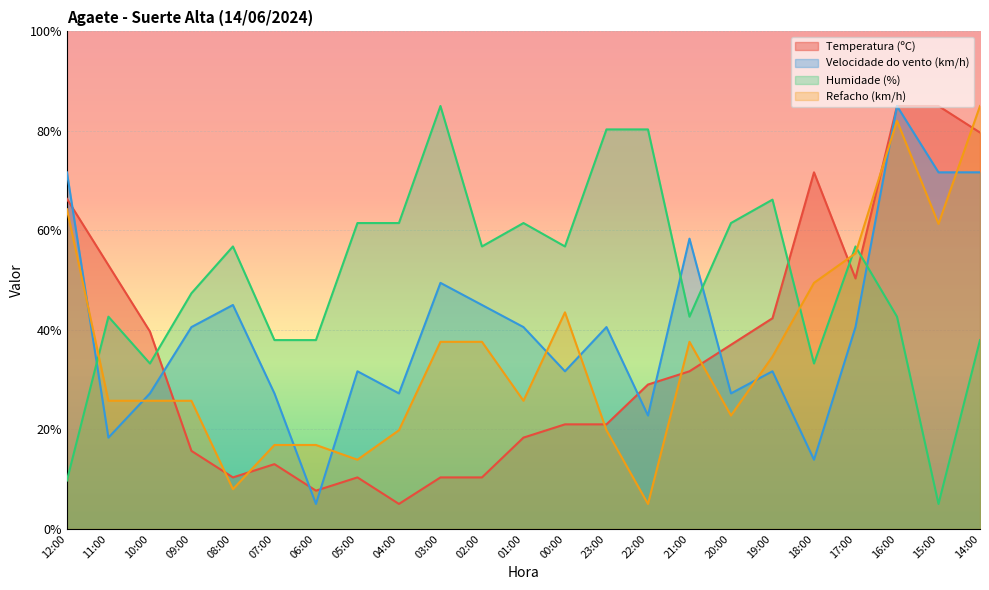

Is it true that Velocidade do vento (km/h) equals 71.7 at 14:00?

True